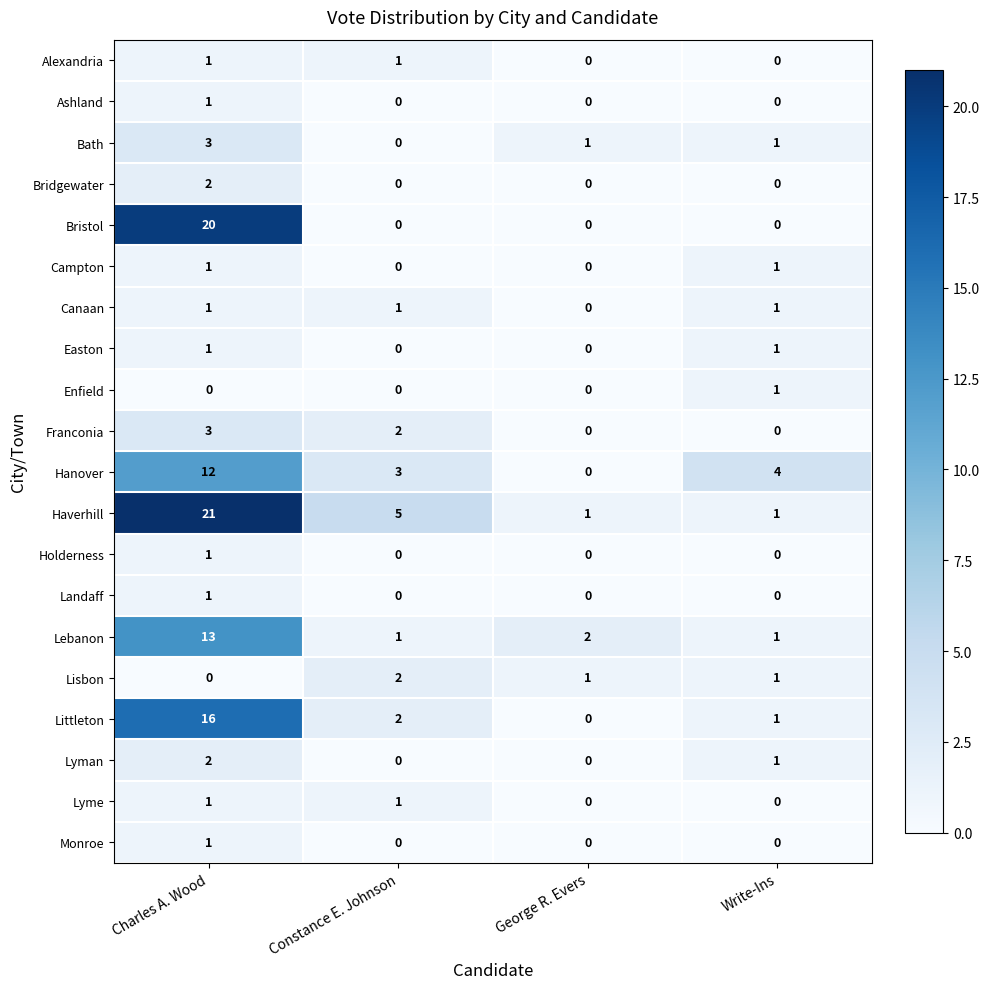

The Campton series shows 1 at Charles A. Wood. True or false?

True